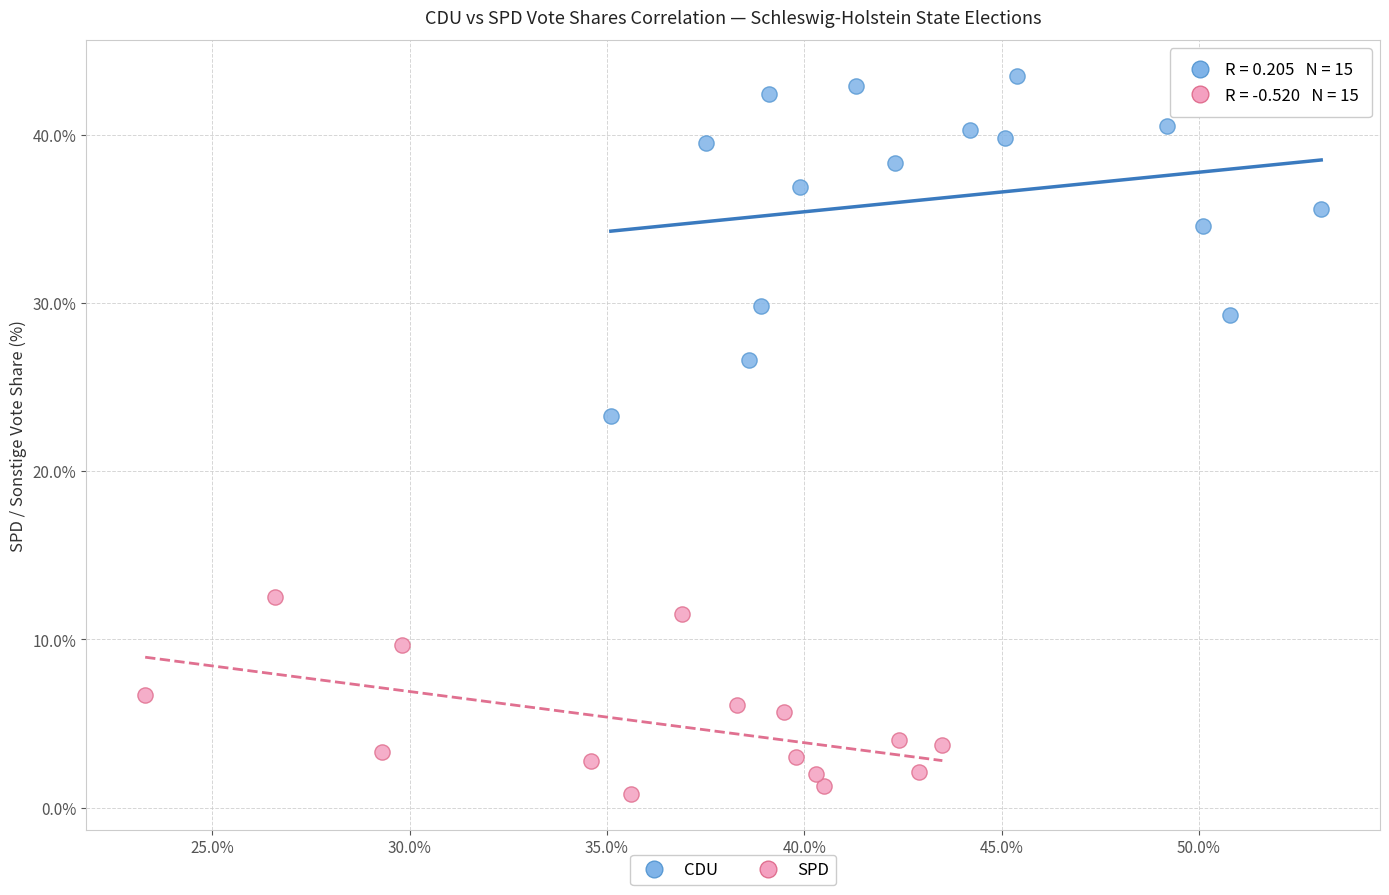

Which series contains the lowest Y value?

SPD